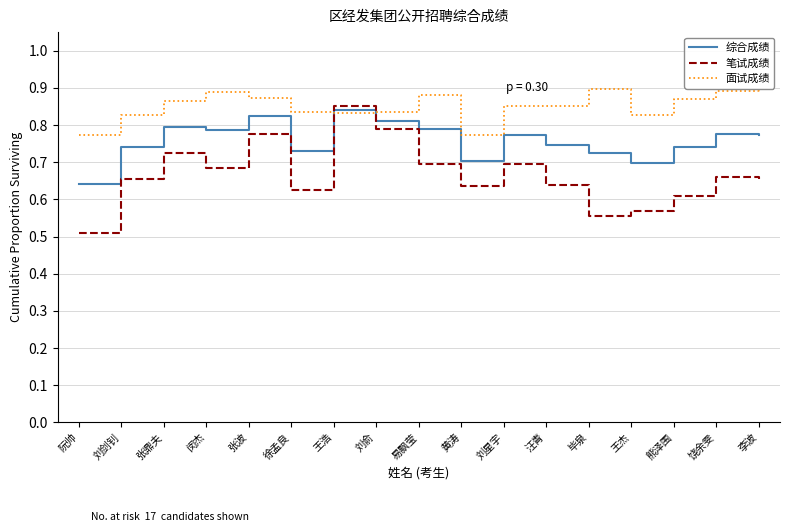

Count the 面试成绩 values in the range 0 to 1.

17